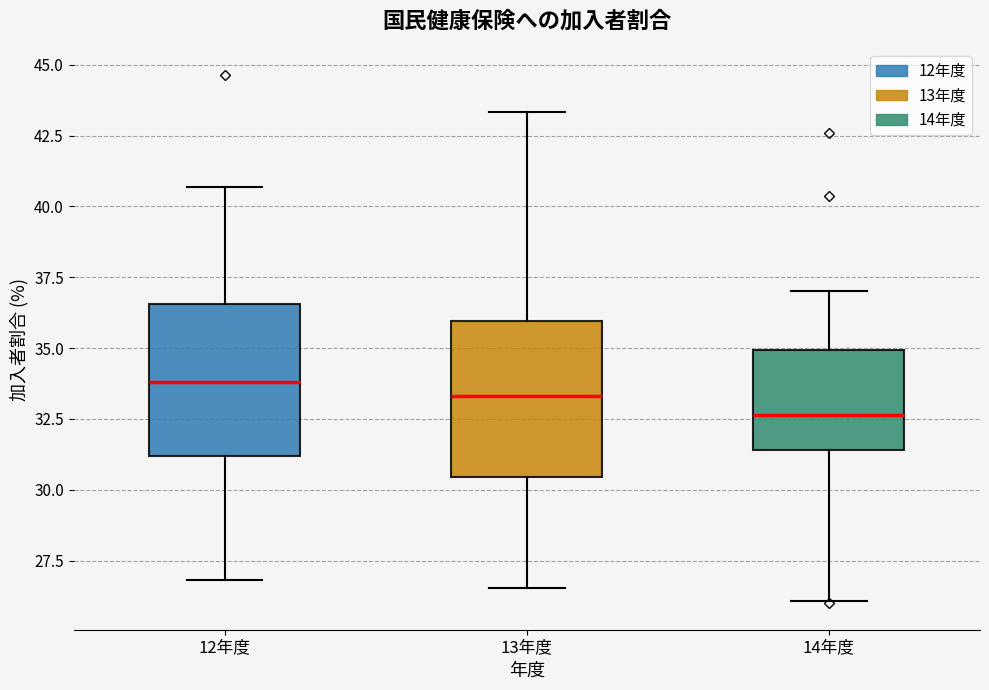

Where does the lower whisker of the box for 13年度 end on the y-axis? The values are not printed on the chart, so give them approximately, as read against the axis.

26.5